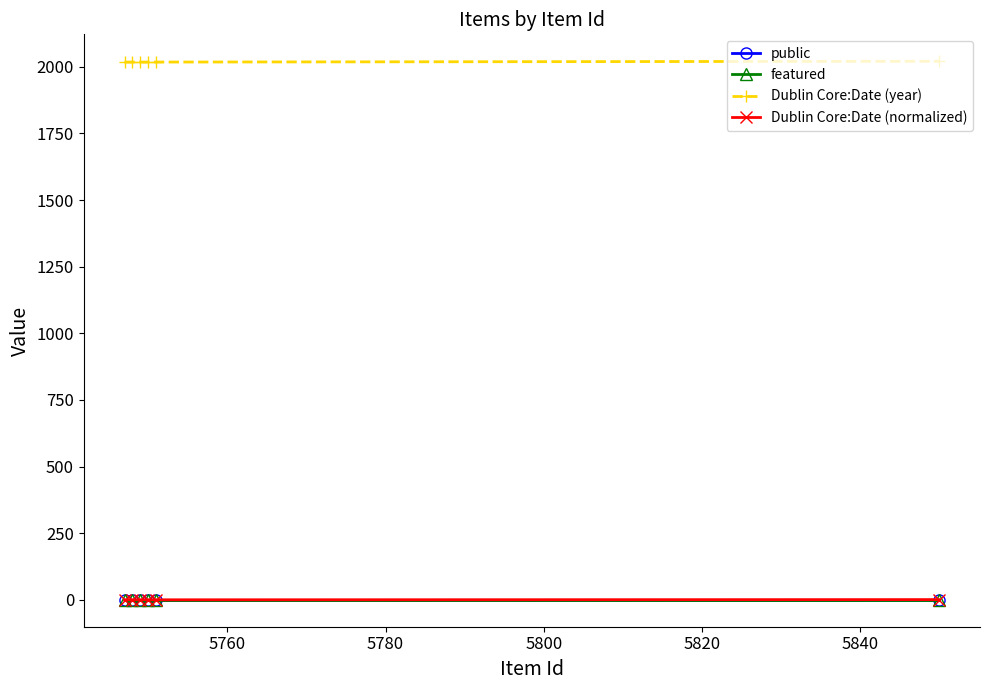

True or false: featured and Dublin Core:Date (year) intersect in this chart.

False